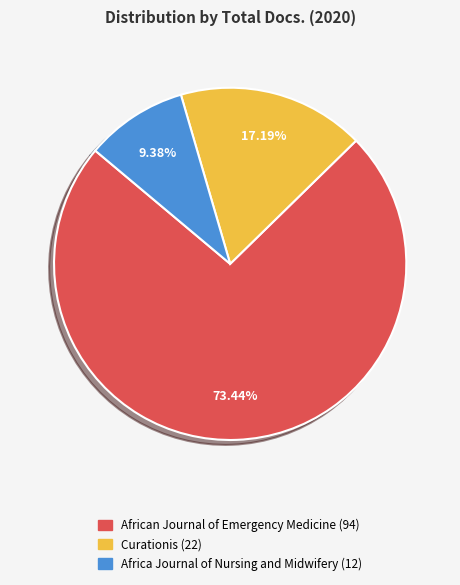

The Africa Journal of Nursing and Midwifery slice represents 24% of the pie. True or false?

False